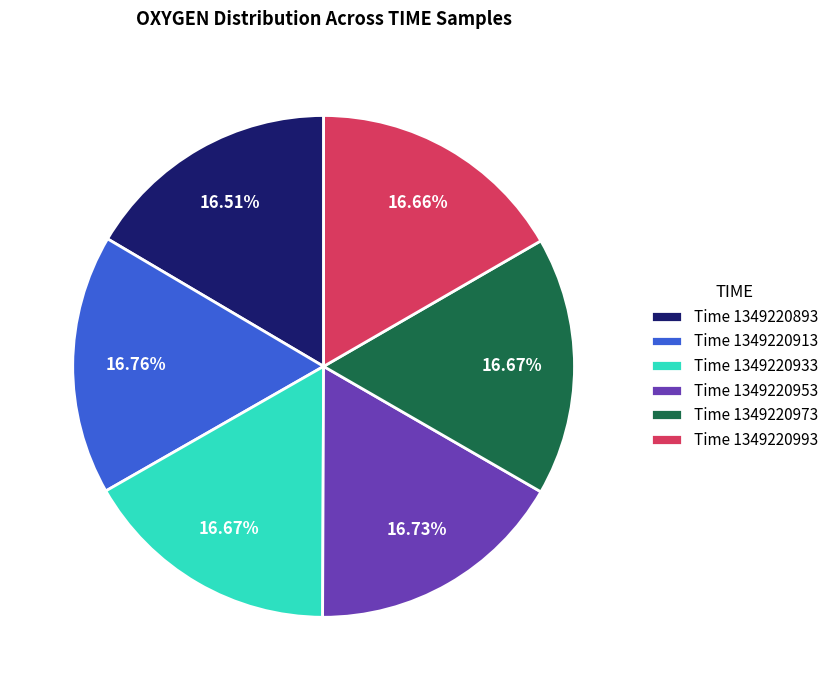

Does any single category account for the majority?

No